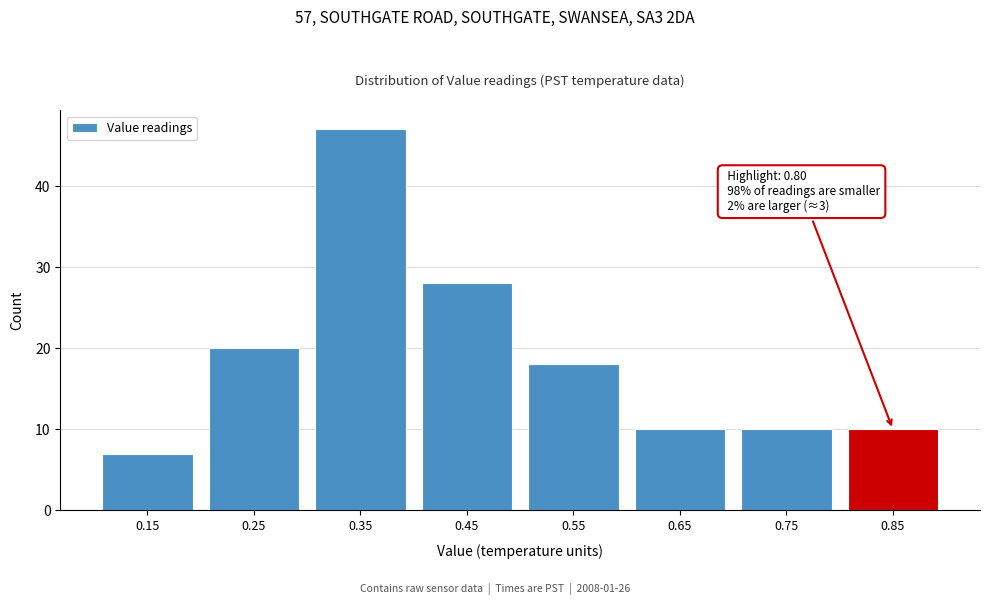

Reading left to right, transcribe all the data shown in this chart.

7	20	47	28	18	10	10	10